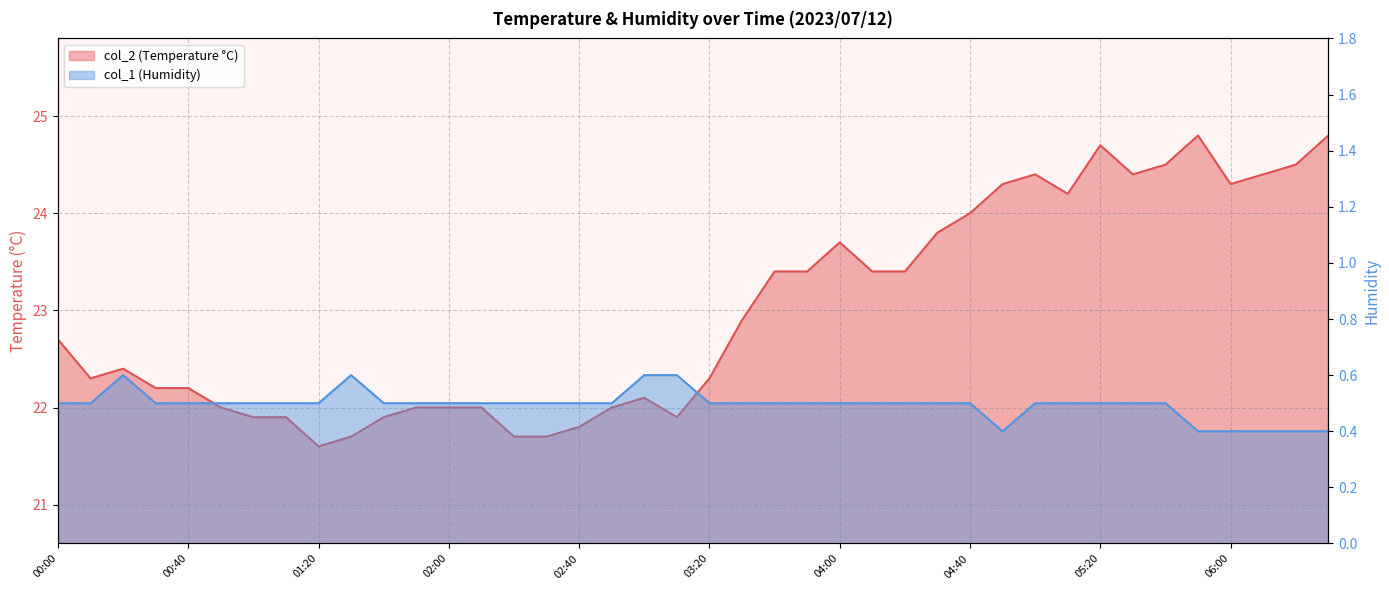

True or false: col_2 has more than 0 points higher than both neighbors.

True